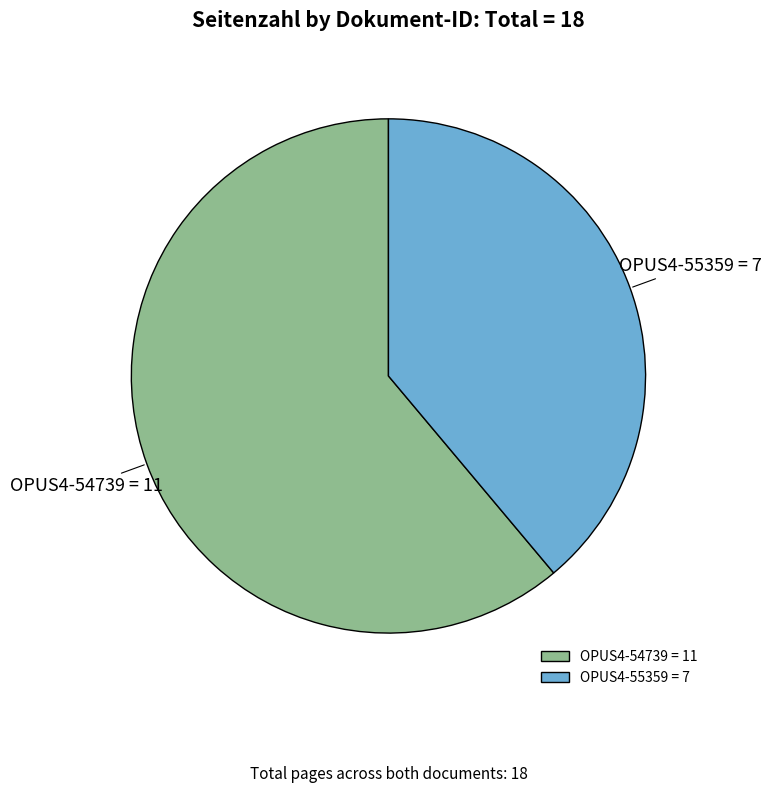

Count the number of slices in the pie.

2